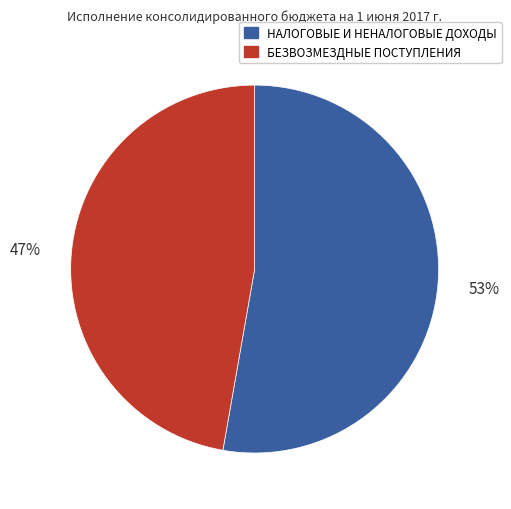

To the nearest percent, what percentage of the pie is БЕЗВОЗМЕЗДНЫЕ ПОСТУПЛЕНИЯ?

47%